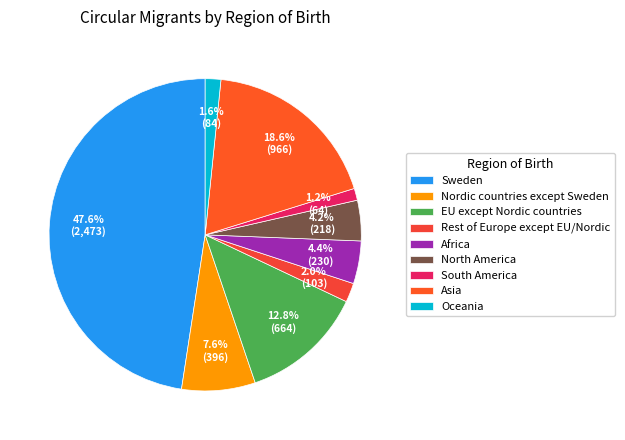

Which has a higher value, Africa or Asia?

Asia